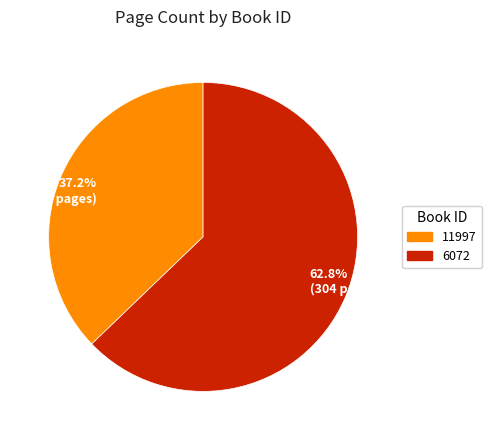

What is the largest slice in the pie chart?

62.8% (304 pages)